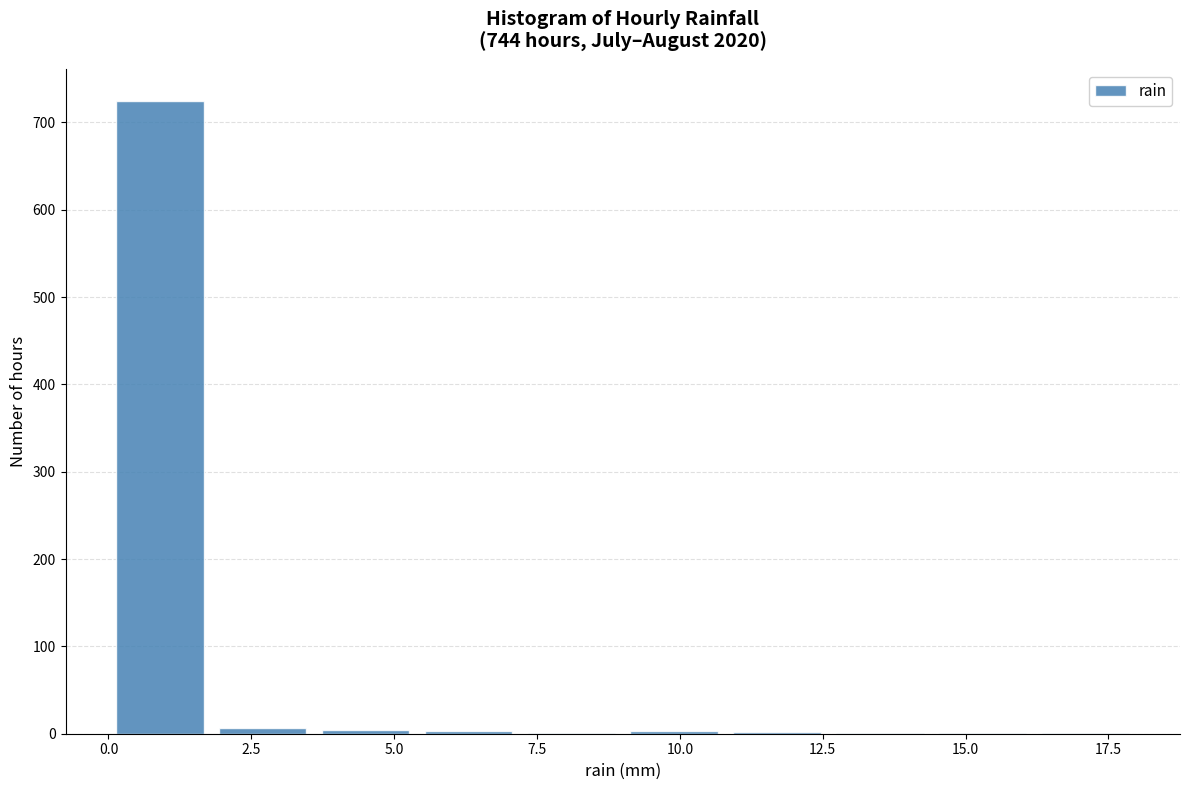

Around what value on the x-axis is the tallest bar? Give the approximate position of its centre, as read against the axis.

1.0